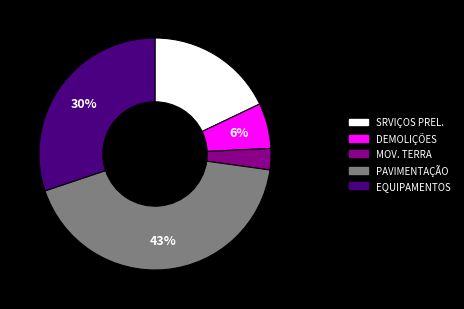

Count the number of slices in the pie.

5